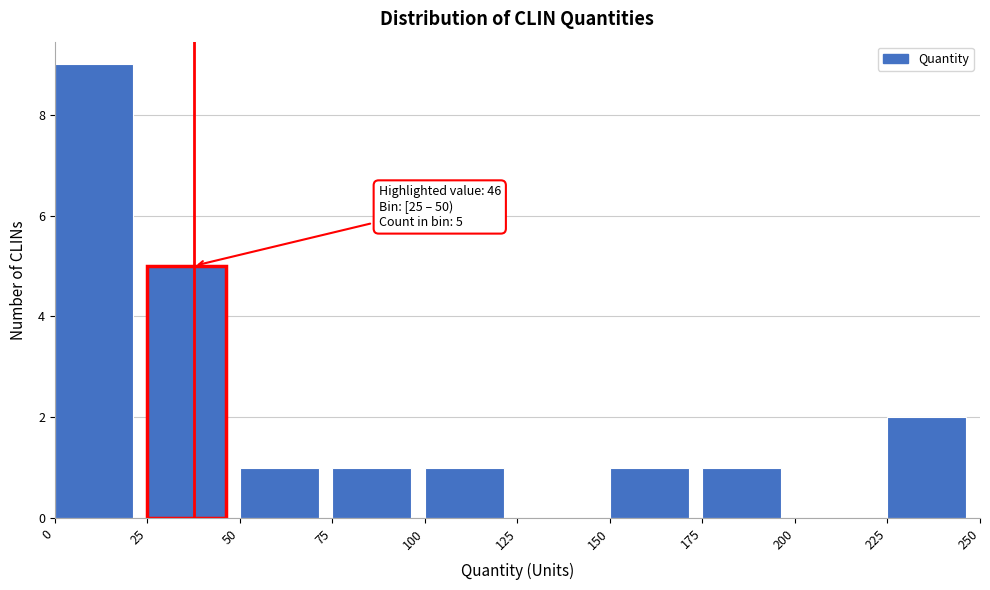

Which range on the x-axis has the tallest bar?

0 to 25